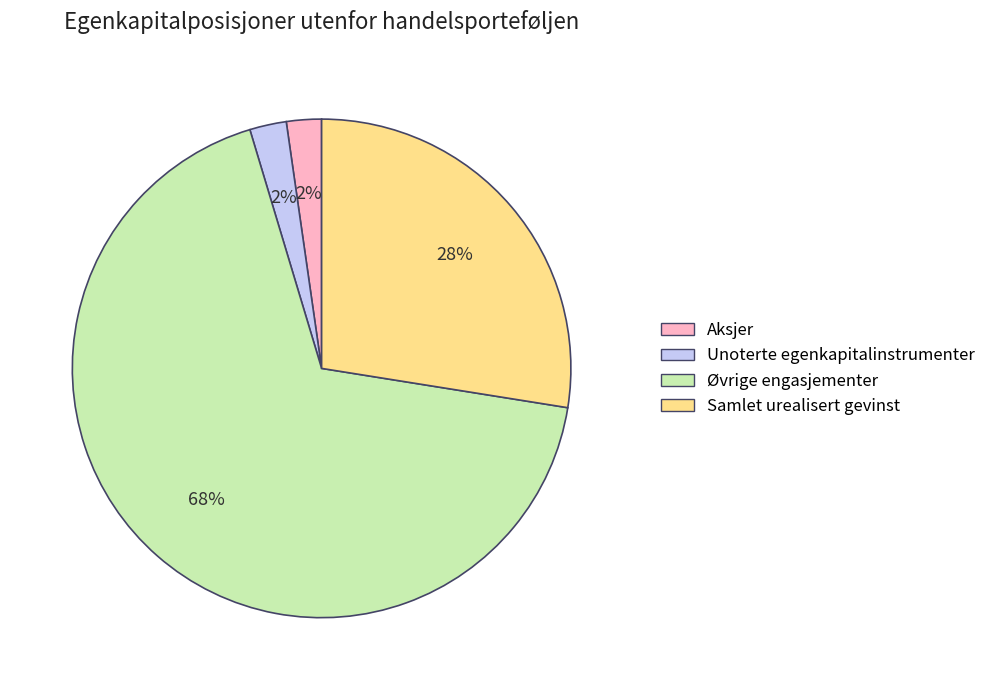

To the nearest percent, what is the difference between the largest and smallest slice percentages?

66%